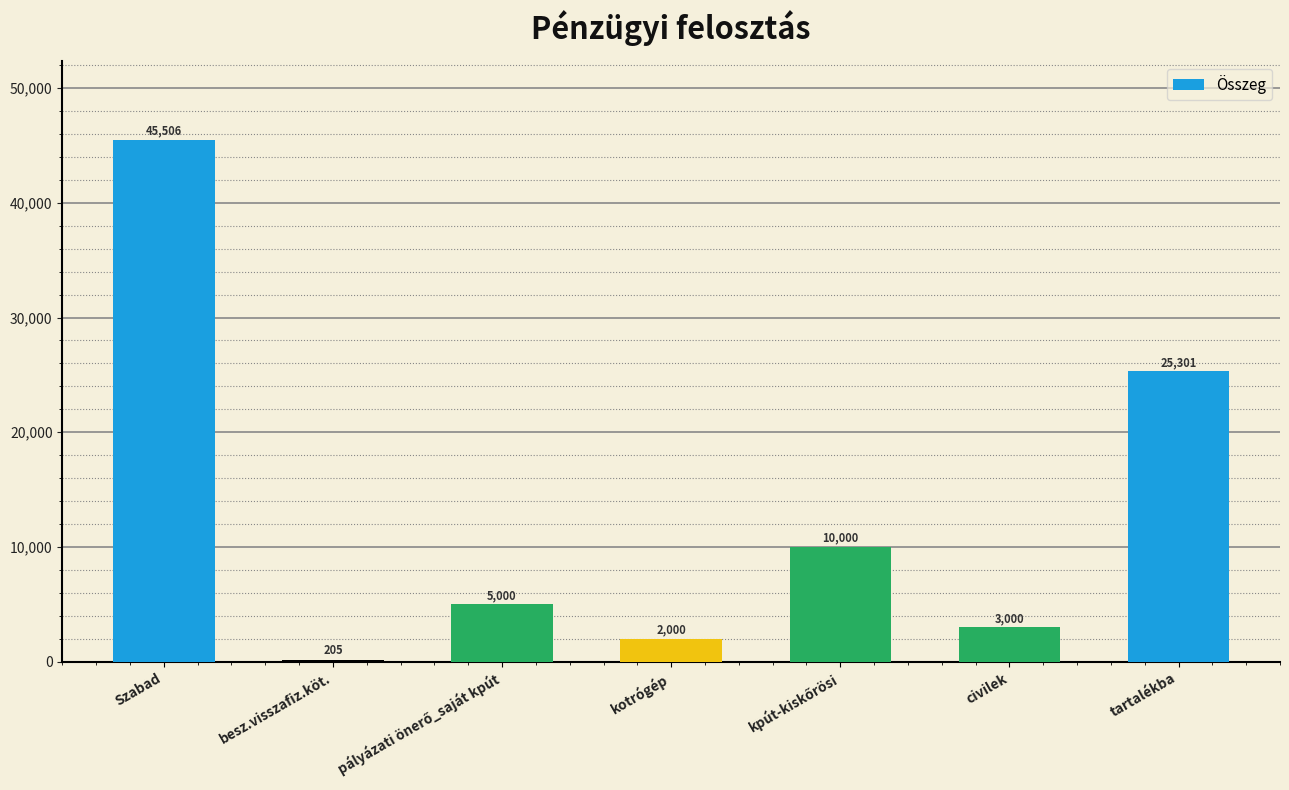

How many distinct data groups are displayed?

1